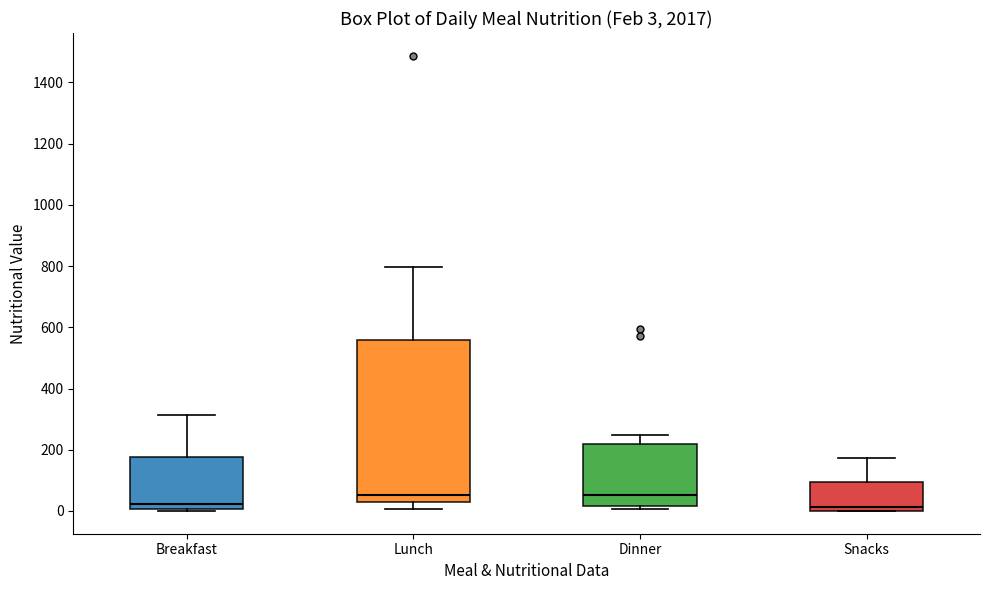

Which box is the tallest, from its lower edge to its upper edge?

Lunch